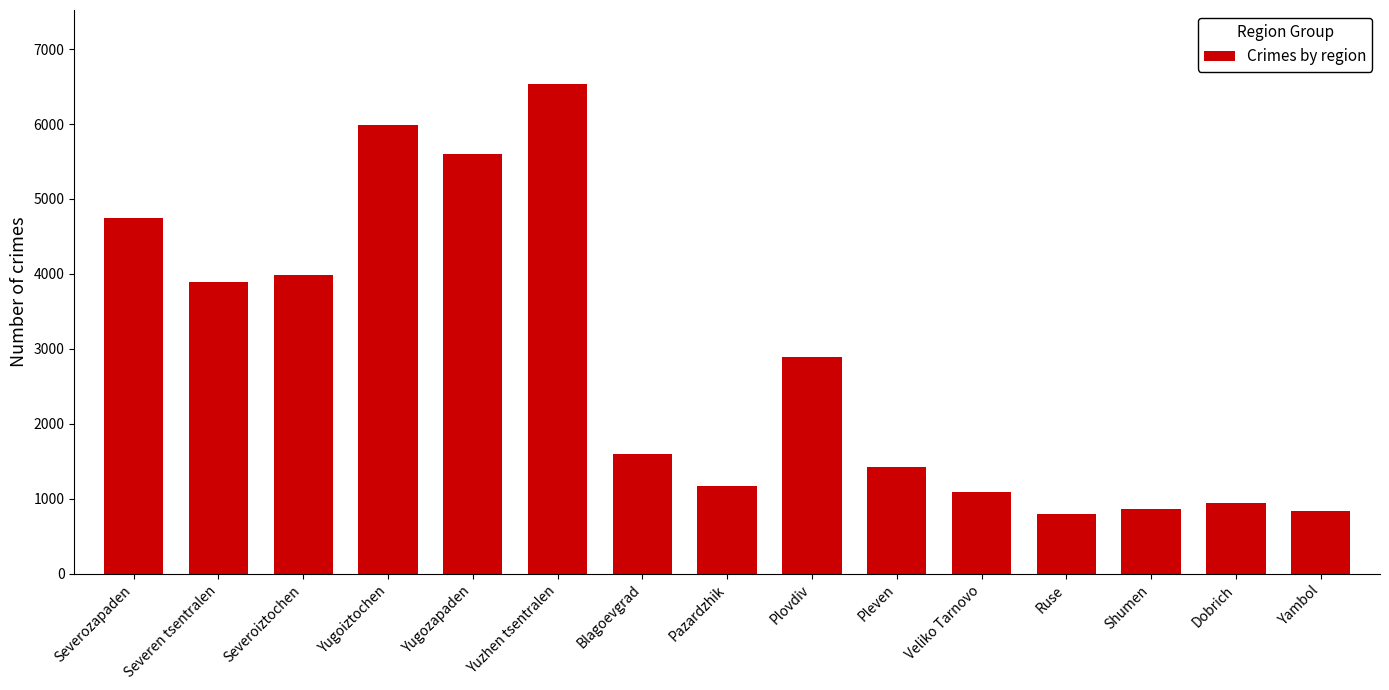

What is the label of the 14th bar from the right?

Severen tsentralen